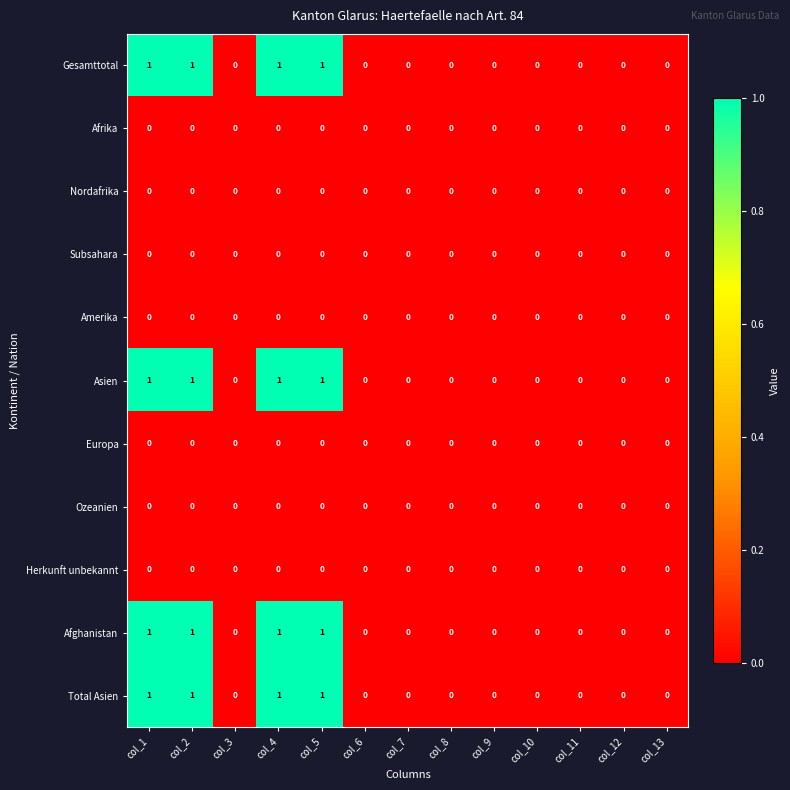

Is the value of Asien at col_4 greater than the value of Europa at col_12?

Yes